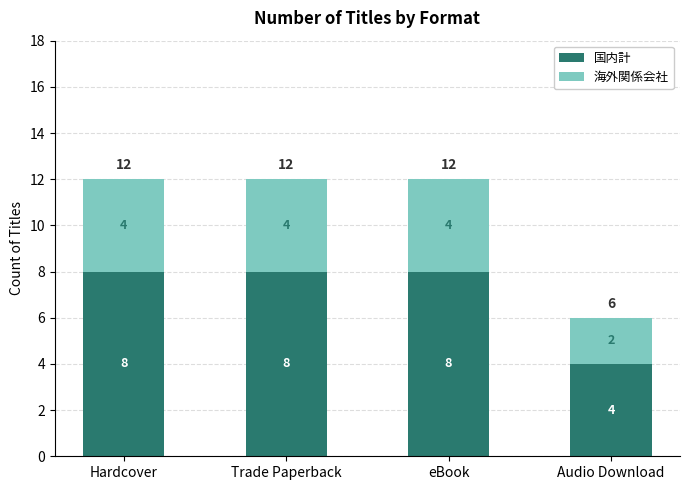

Count the 国内計 values in the range 8 to 9.

3